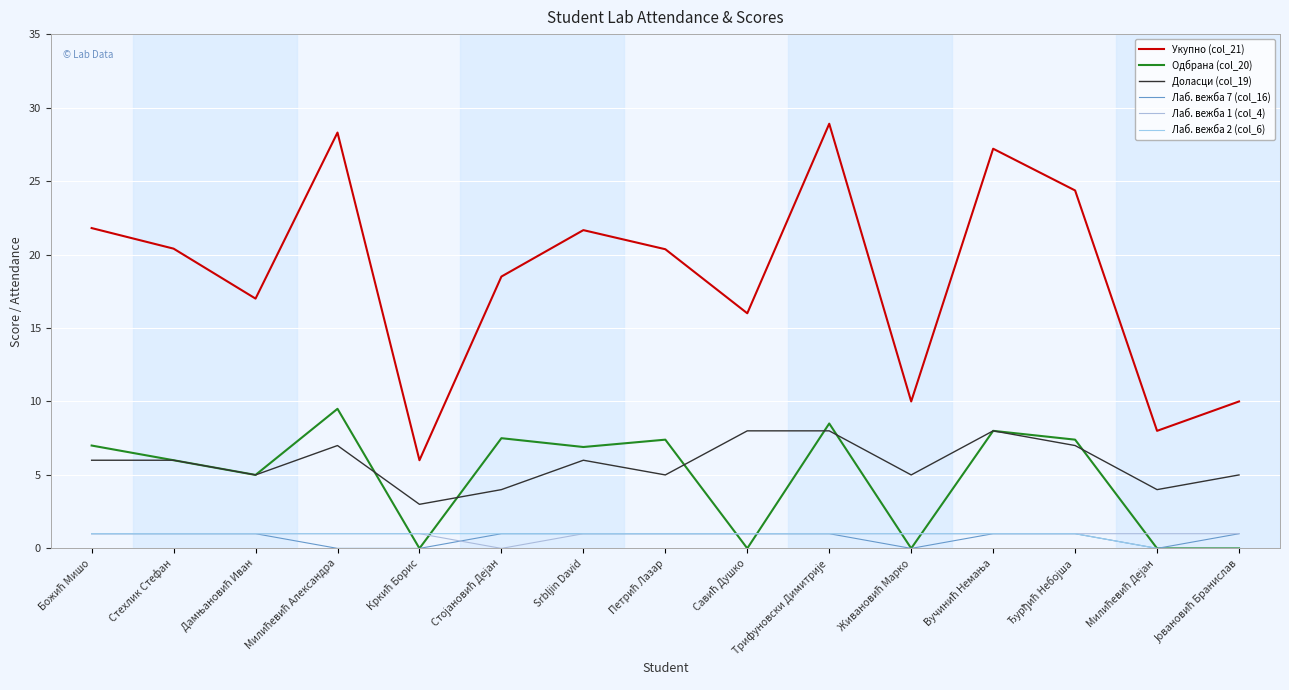

At which label is Доласци (col_19) closest to 5?

Дамњановић Иван